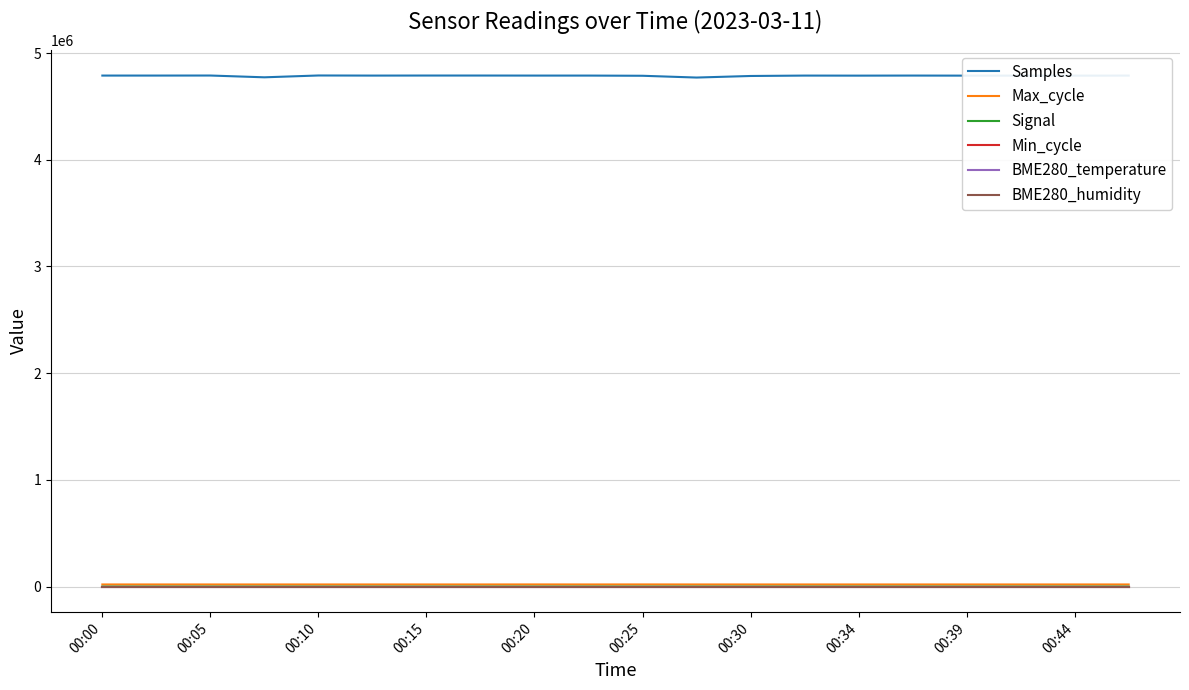

What is the lowest value of the Samples series?

4770571.0